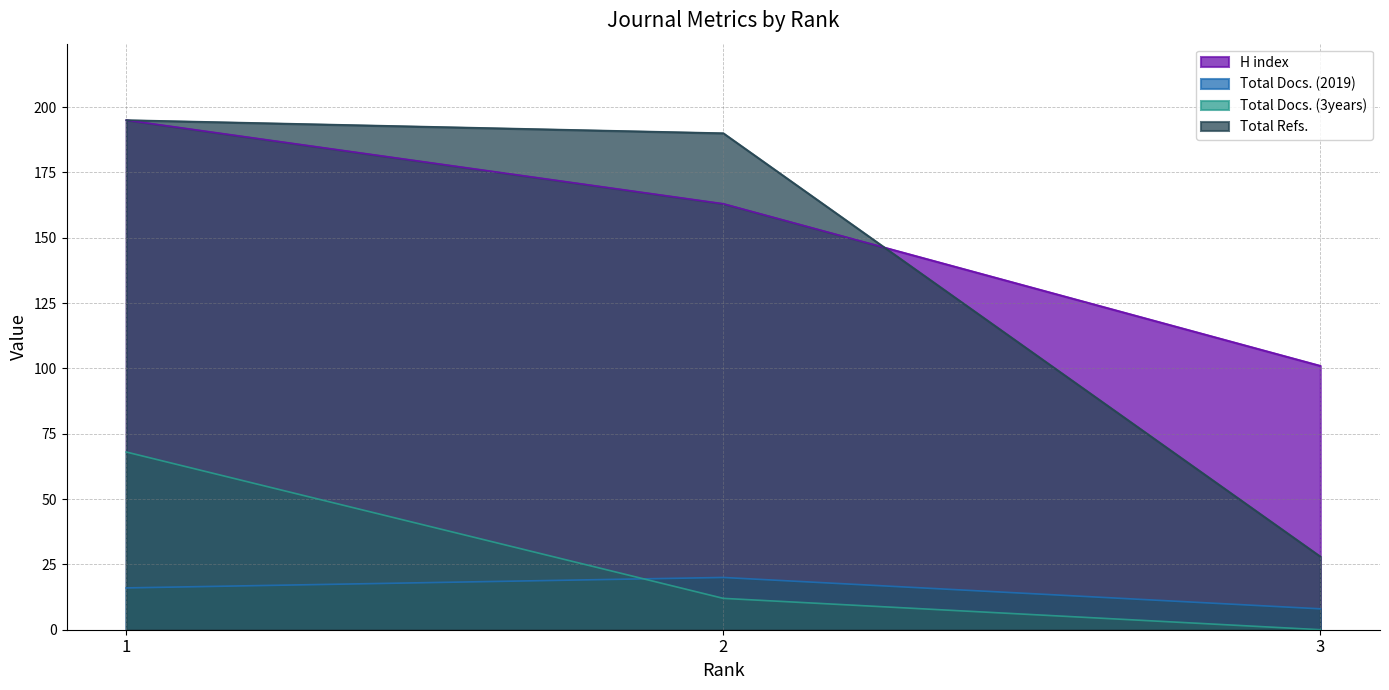

At which label does Total Docs. (2019) reach its minimum?

3